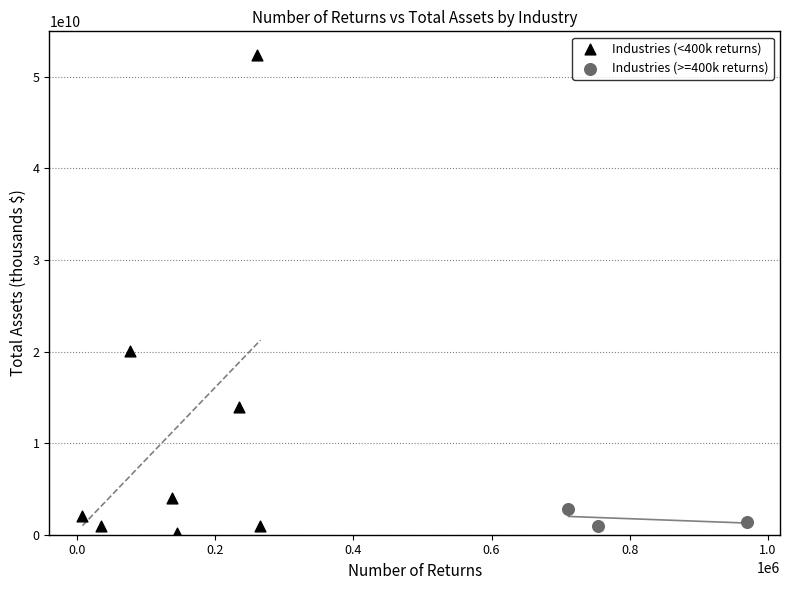

Which series reaches the maximum Y coordinate?

Industries (<400k returns)